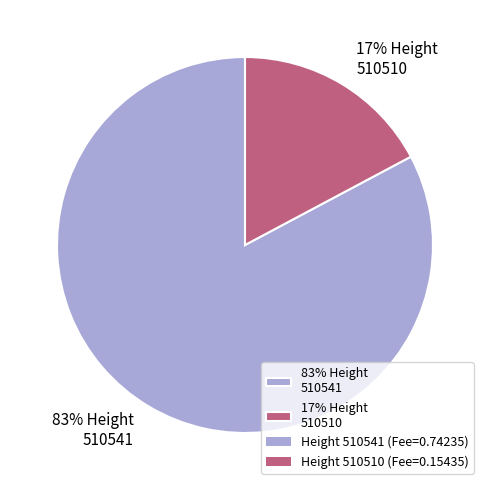

Rank the categories by value from lowest to highest.

17% Height 510510, 83% Height 510541